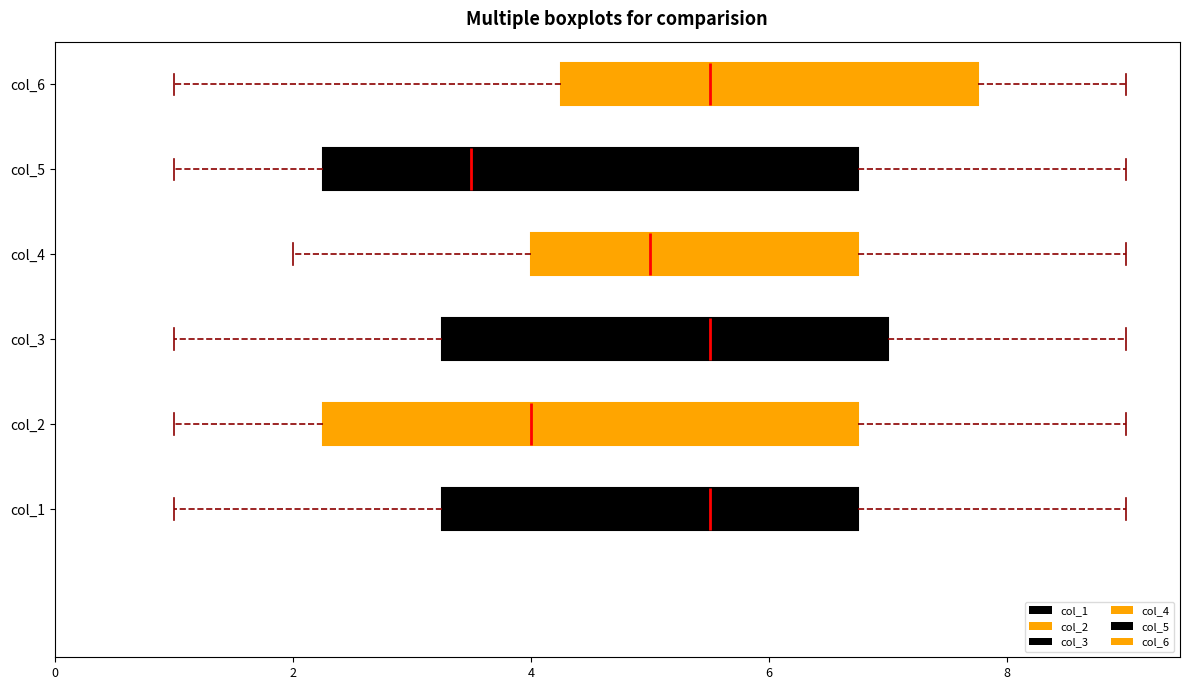

Which box's median line is the furthest to the left?

col_5